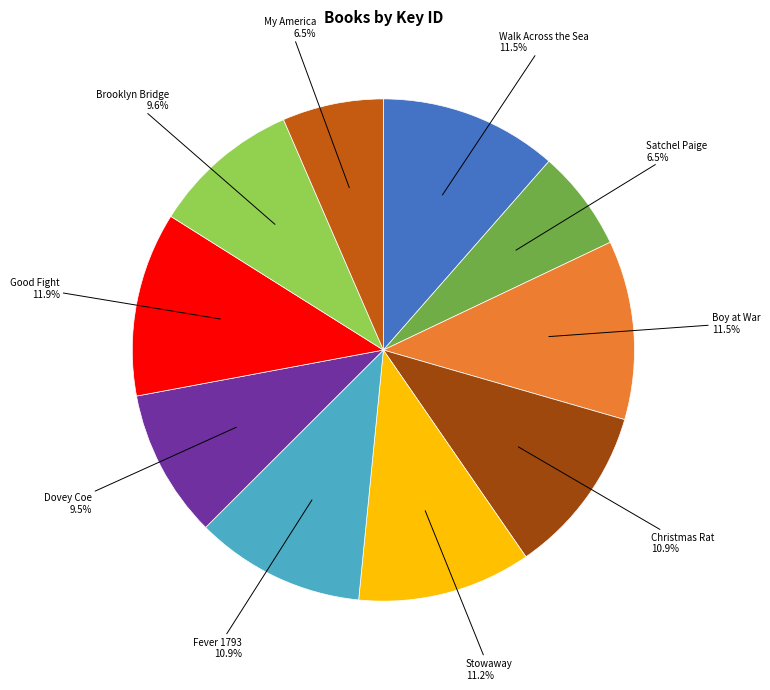

Is there a majority slice in this chart?

No